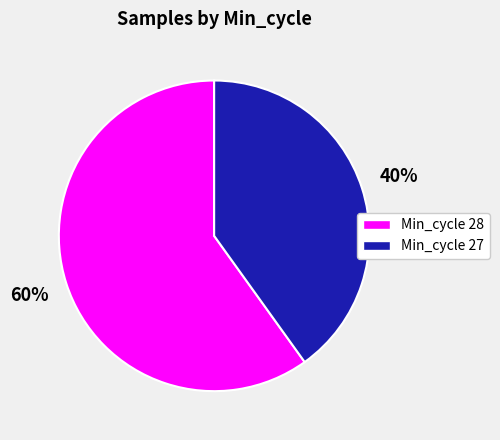

Rank the categories by value from lowest to highest.

Min_cycle 27, Min_cycle 28